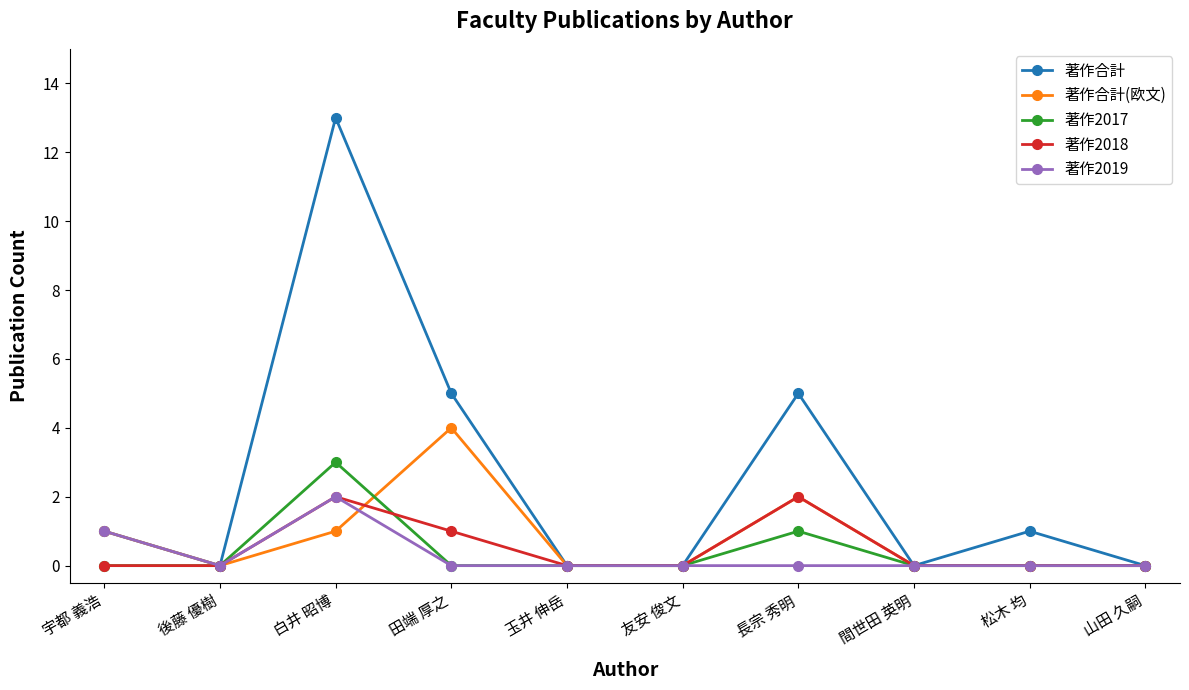

What are all the series names shown in the legend?

著作合計, 著作合計(欧文), 著作2017, 著作2018, 著作2019